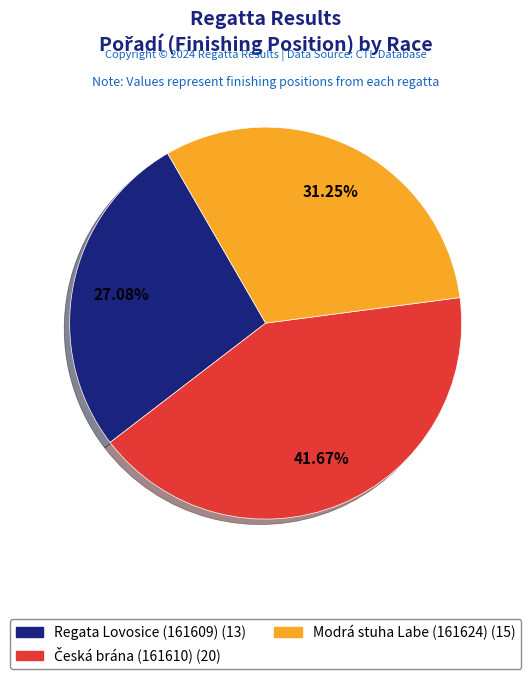

How many segments does this pie chart have?

3